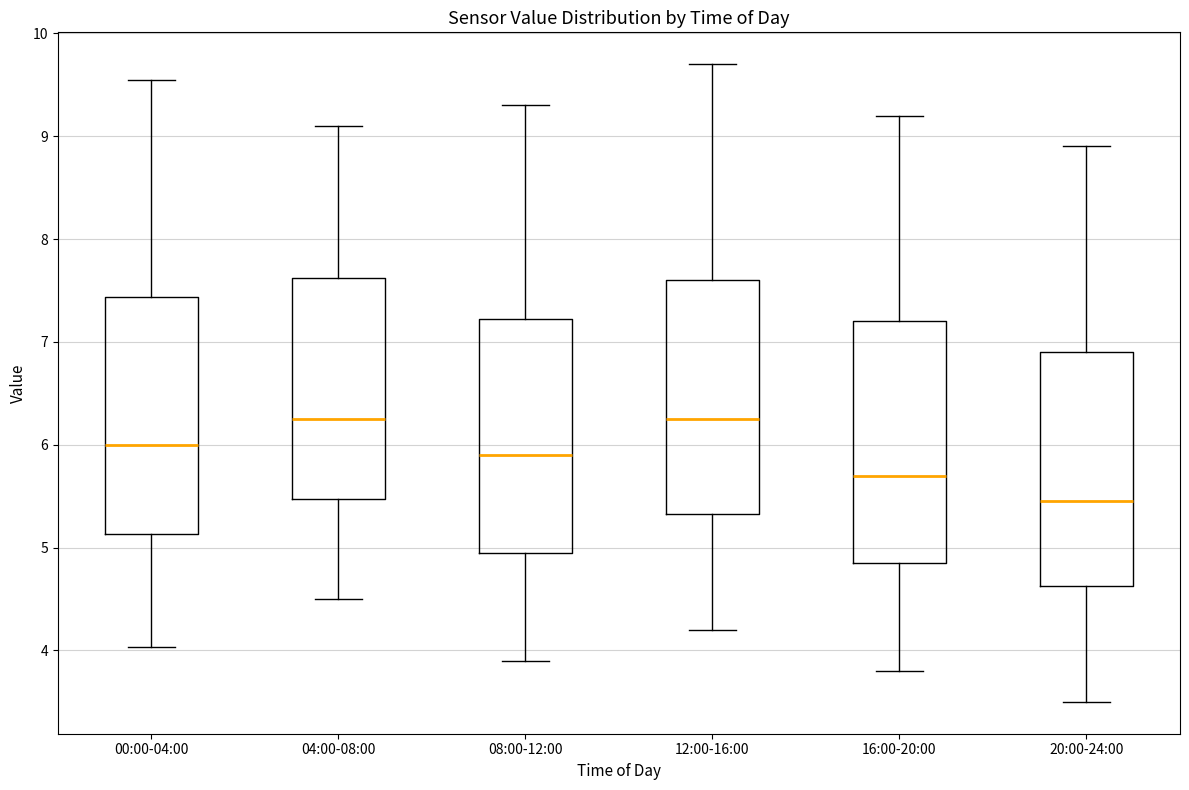

Where does the lower whisker of the box for 08:00-12:00 end on the y-axis? The values are not printed on the chart, so give them approximately, as read against the axis.

3.9